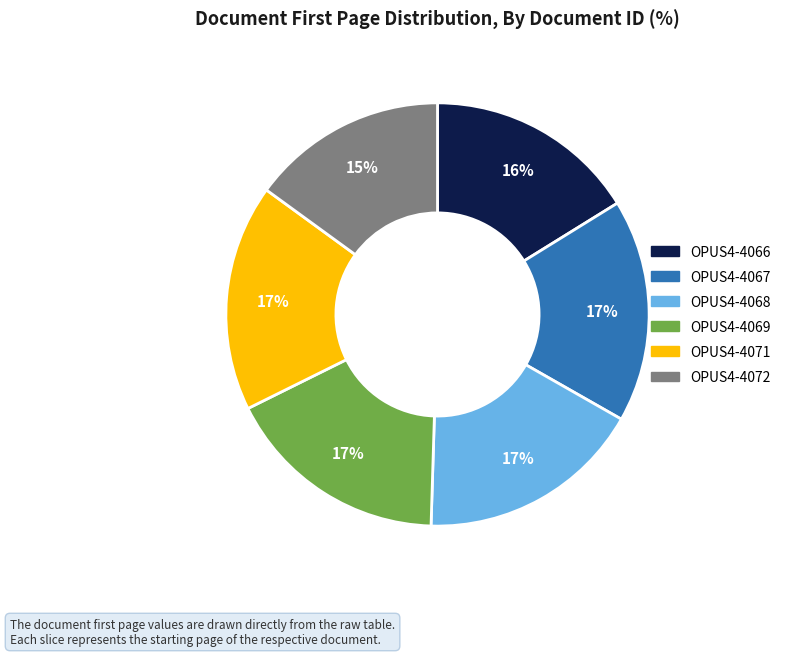

Do OPUS4-4071 and OPUS4-4072 together represent more than half of the pie?

No